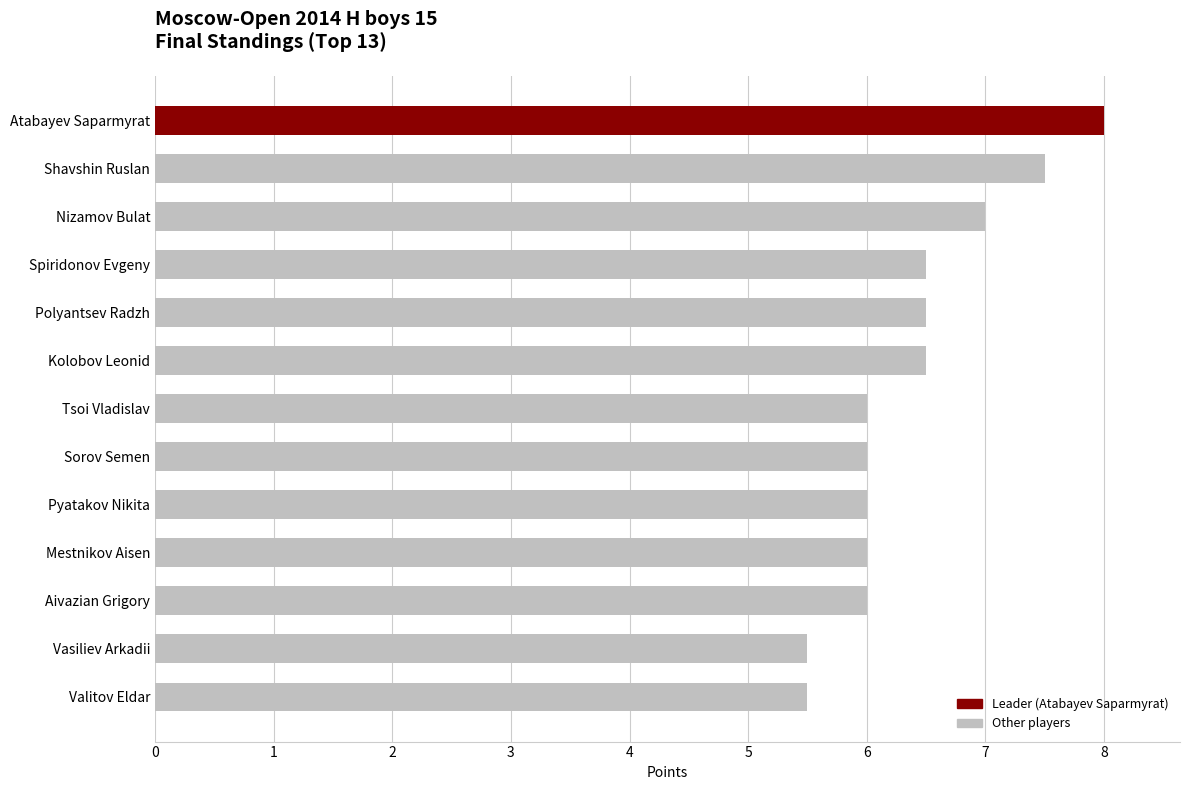

Does the chart contain stacked bars?

No